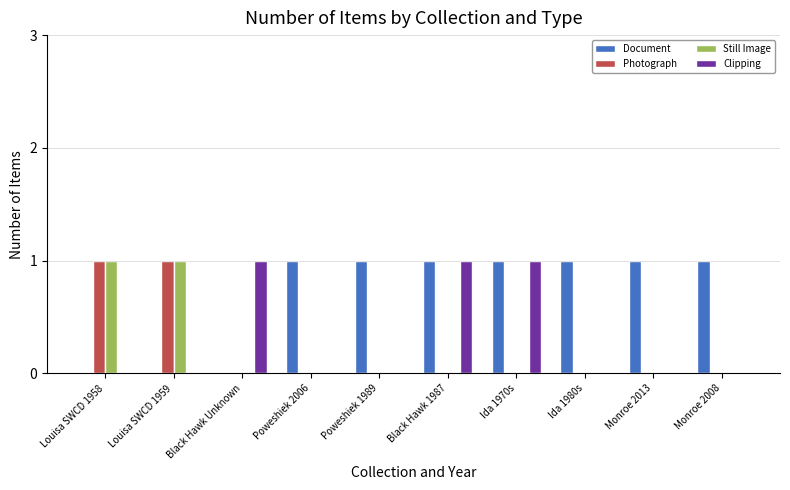

The value of Photograph at Monroe 2008 is 0. True or false?

True